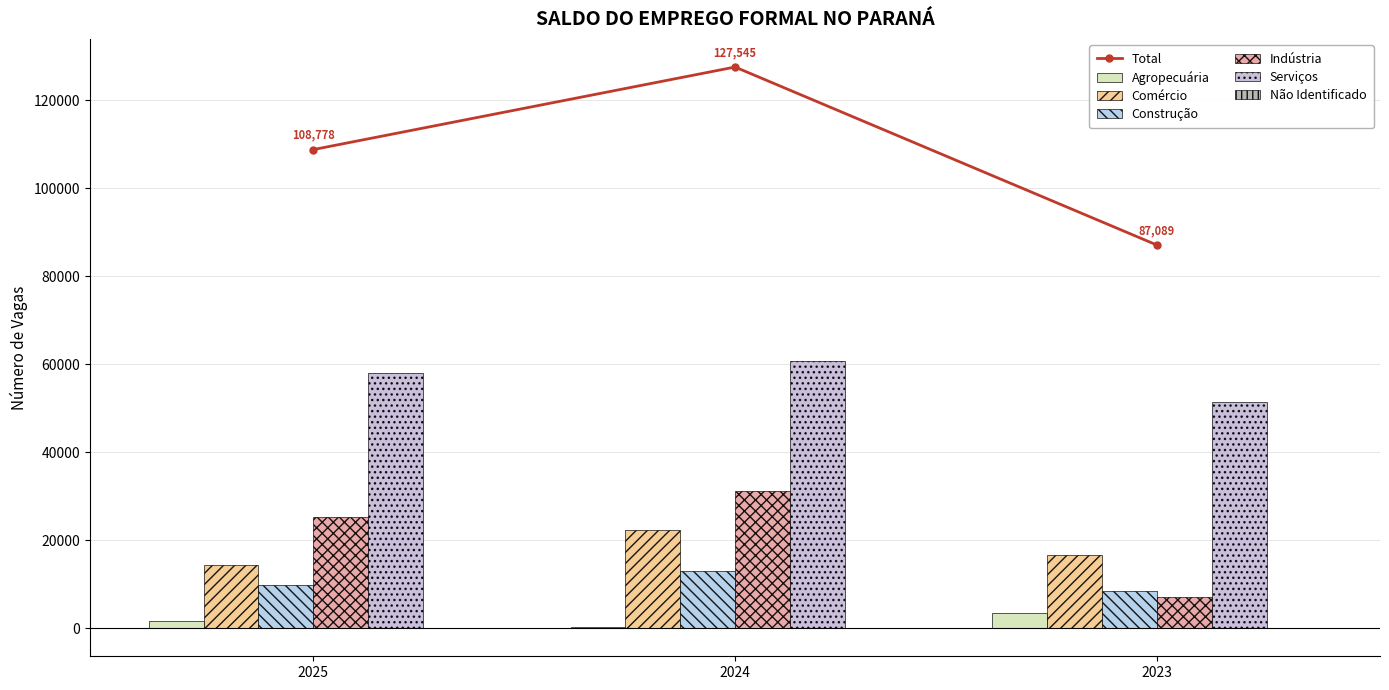

What is the difference between the Comércio values at 2023 and 2024?

5684